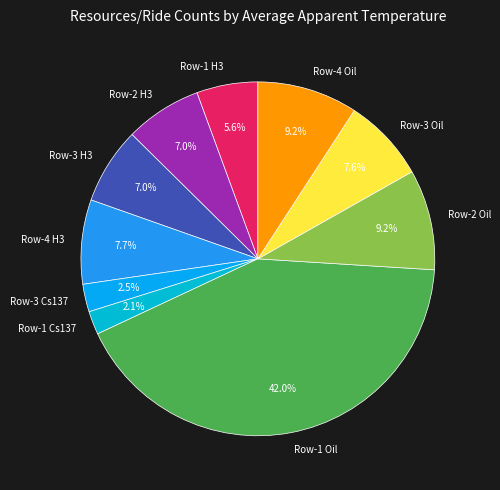

Which category has the biggest portion of the pie?

Row-1 Oil